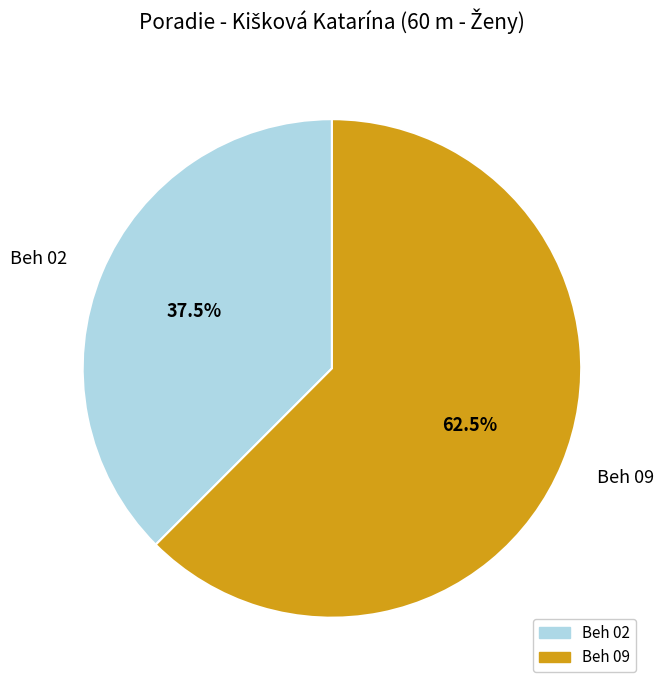

Rank the categories by value from lowest to highest.

Beh 02, Beh 09